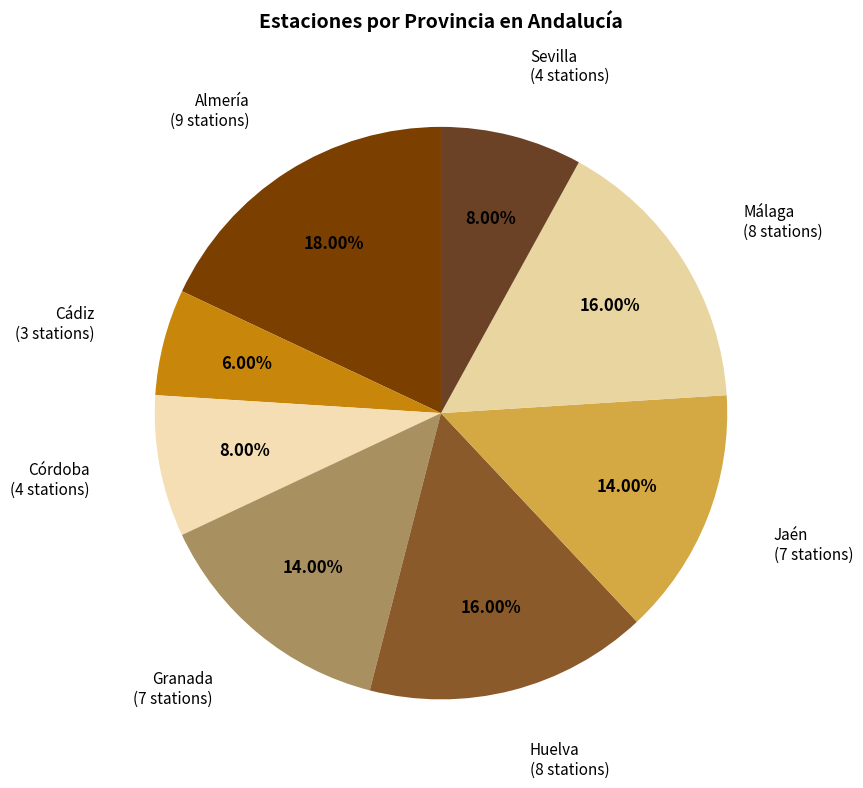

How many slices are in this pie chart?

8